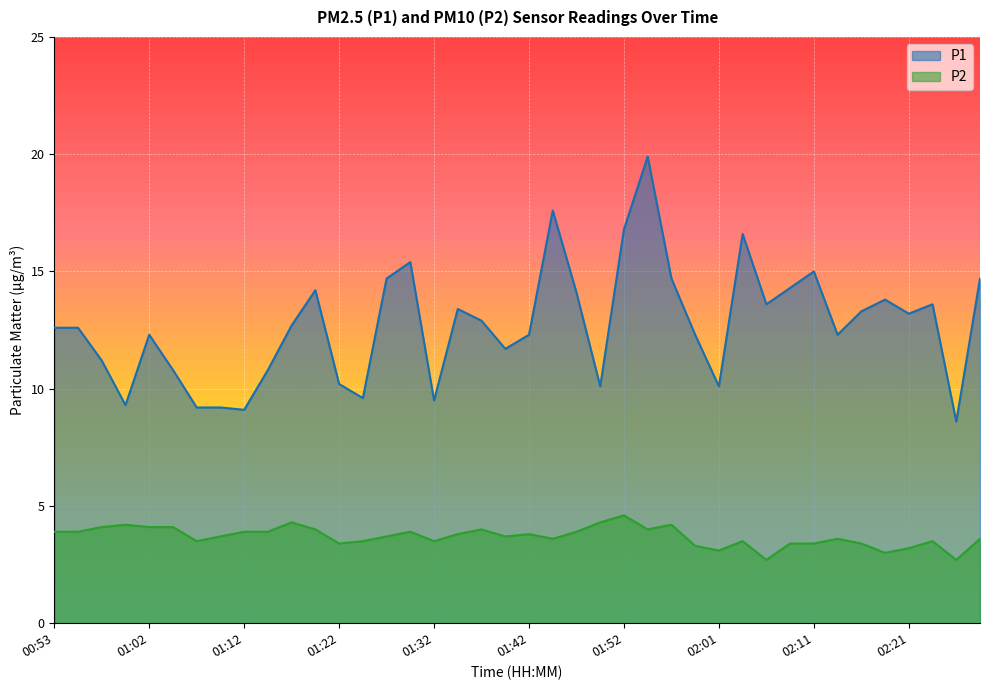

What position from the right is 00:55?

39